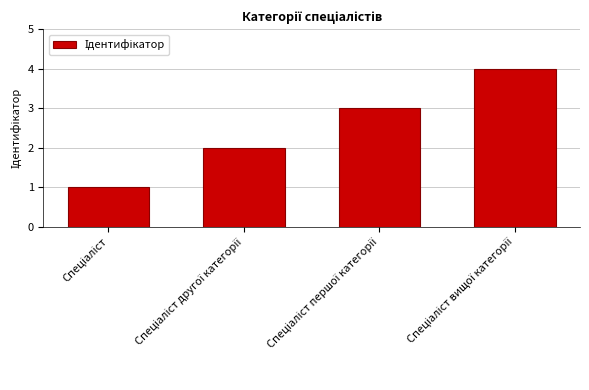

What is the difference between the maximum and minimum values?

3